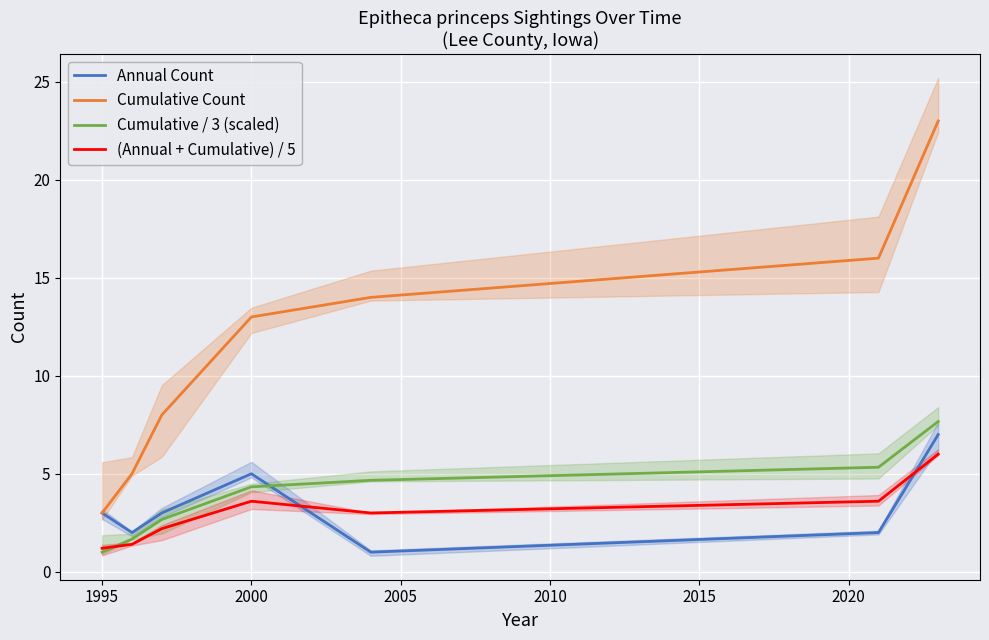

Reading right to left, transcribe all the data shown in this chart.

Annual Count: 7.0	2.0	1.0	5.0	3.0	2.0	3.0
Cumulative Count: 23.0	16.0	14.0	13.0	8.0	5.0	3.0
Cumulative / 3 (scaled): 7.7	5.3	4.7	4.3	2.7	1.7	1.0
(Annual + Cumulative) / 5: 6.0	3.6	3.0	3.6	2.2	1.4	1.2